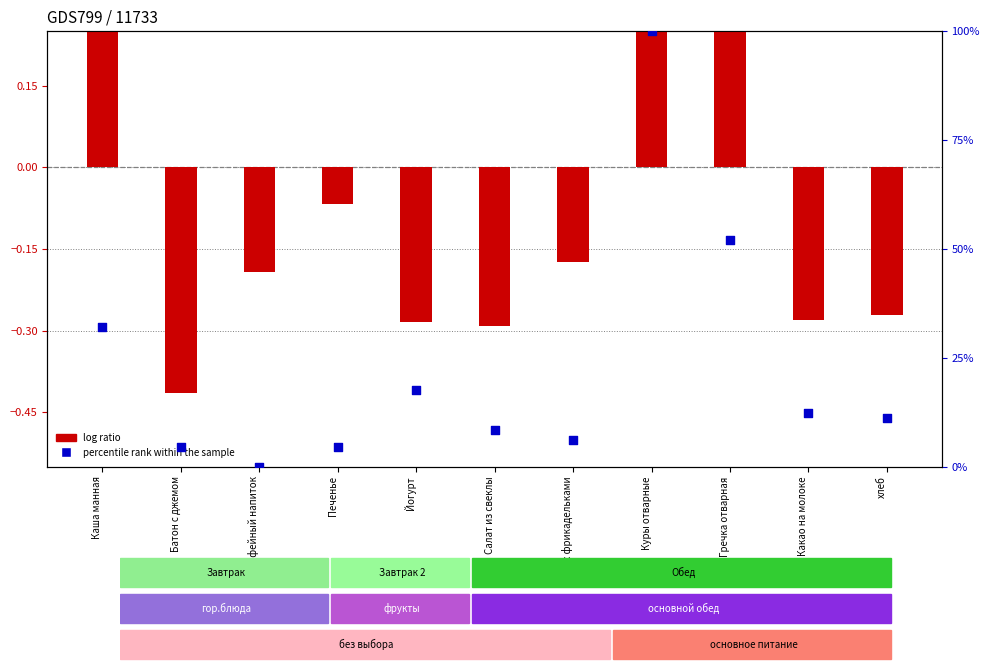

What are all the series names shown in the legend?

log ratio, percentile rank within the sample